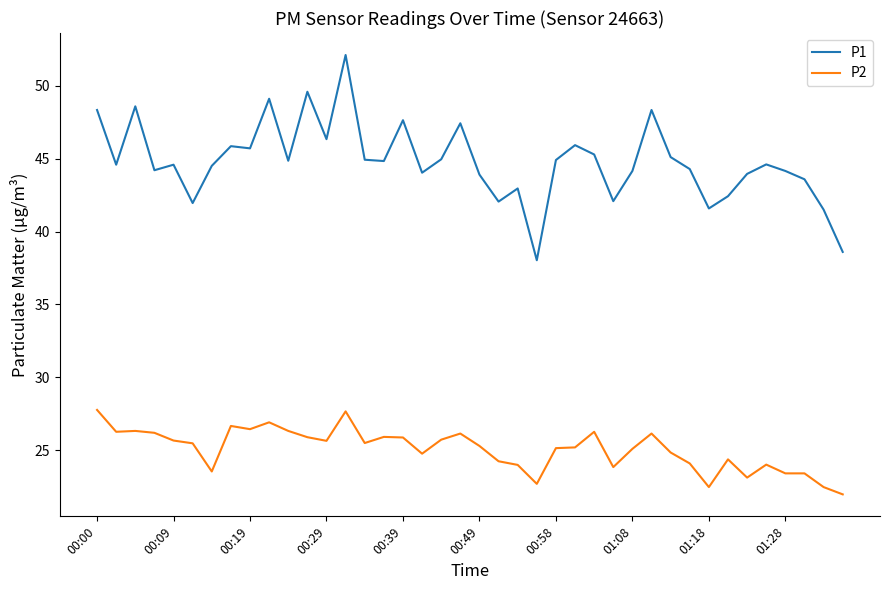

What is the sum of all P2 values?

1003.0